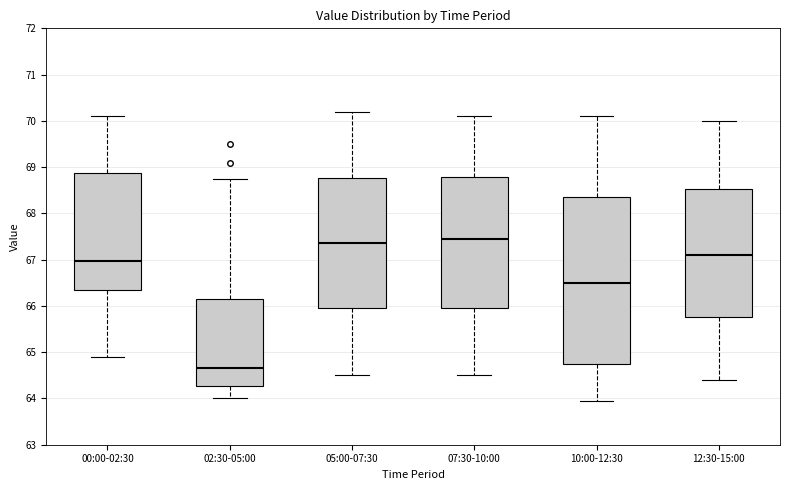

Where does the lower whisker of the box for 05:00-07:30 end on the y-axis? The values are not printed on the chart, so give them approximately, as read against the axis.

64.5